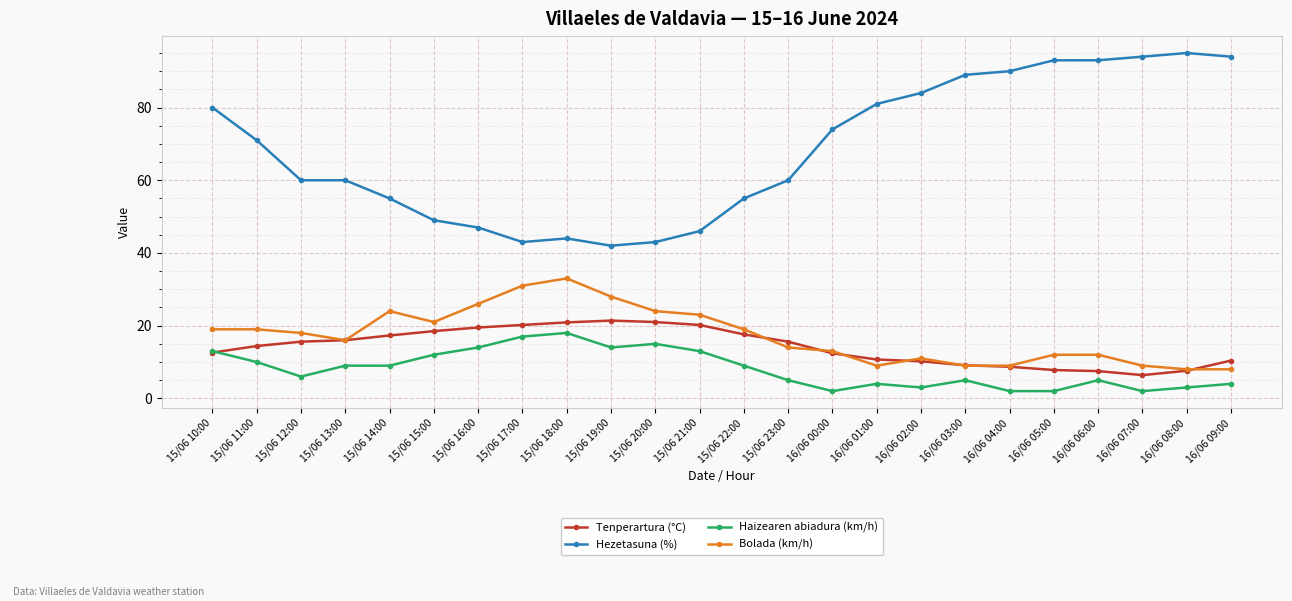

What is the sum of all Haizearen abiadura (km/h) values?

196.0